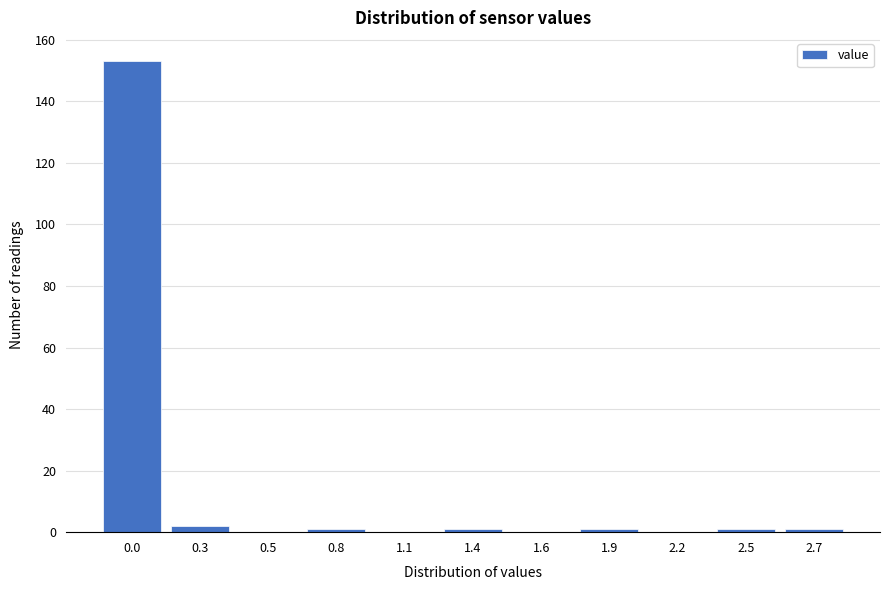

Reading left to right, what are all the values shown in this chart?

0.0=153	0.3=2	0.5=0	0.8=1	1.1=0	1.4=1	1.6=0	1.9=1	2.2=0	2.5=1	2.7=1